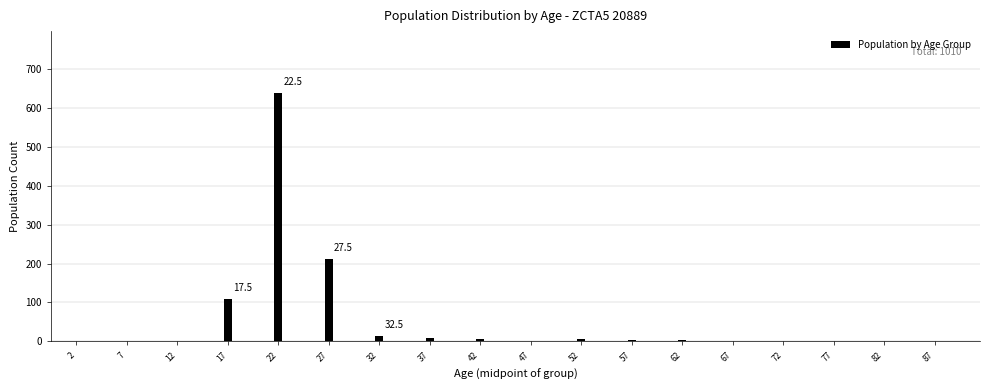

What is the maximum value shown in the chart?

638